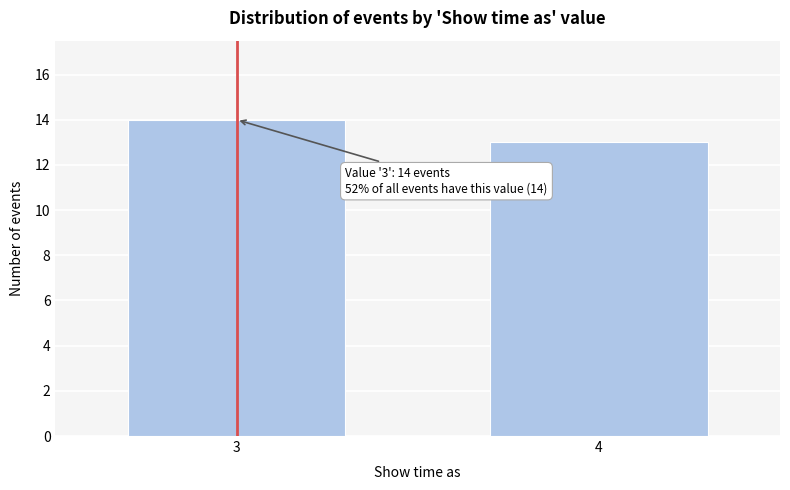

Reading left to right, transcribe all the data shown in this chart.

14	13